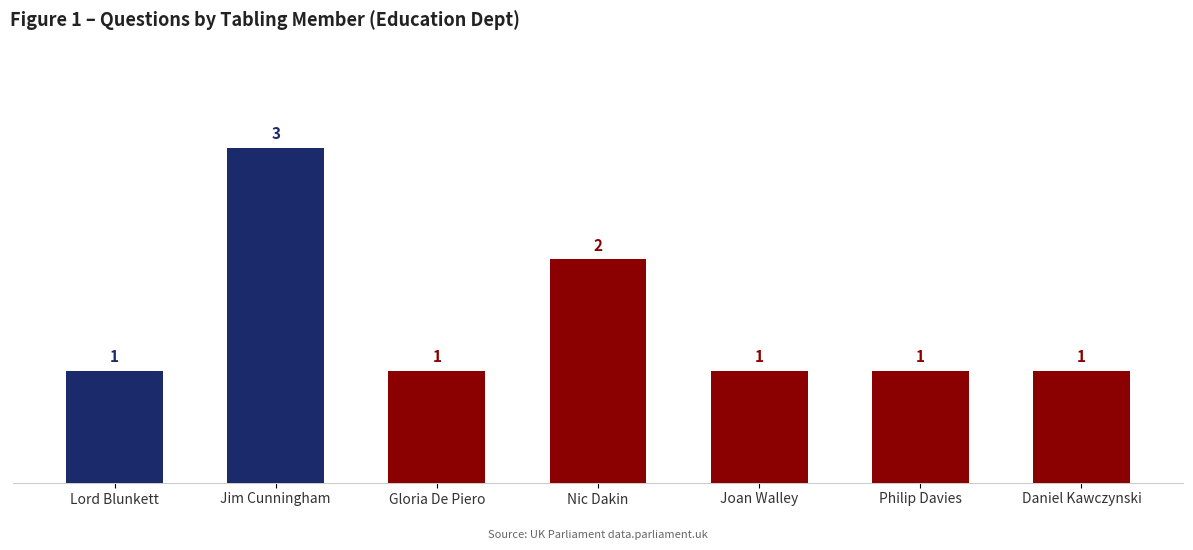

True or false: the data shows 2 at Nic Dakin.

True